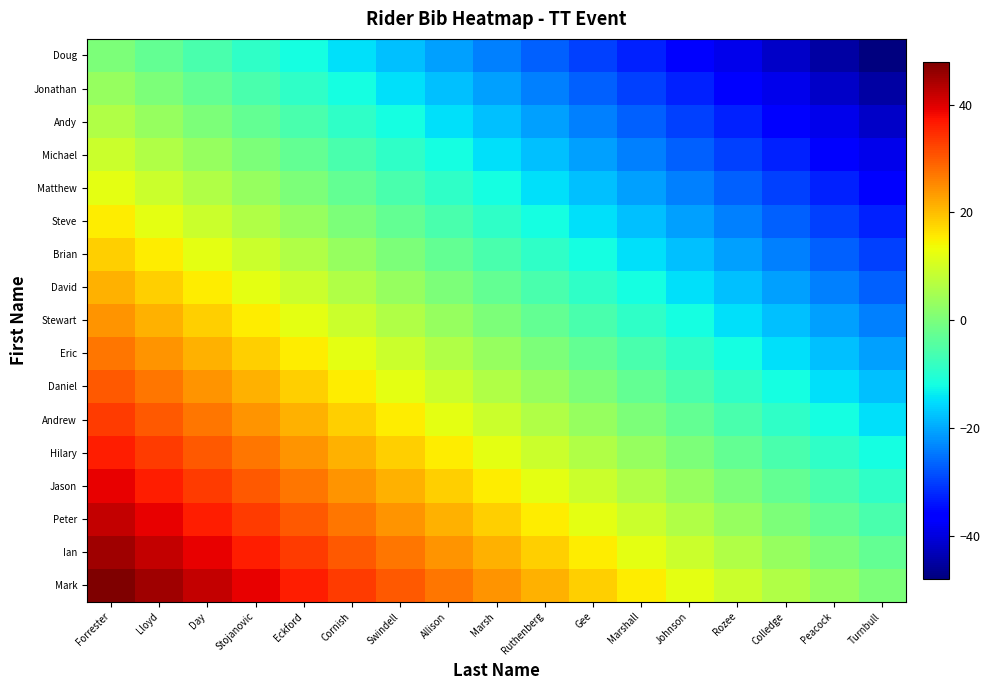

Reading right to left, what are all the values shown in this chart?

Doug: Turnbull=-48	Peacock=-45	Colledge=-42	Rozee=-39	Johnson=-36	Marshall=-33	Gee=-30	Ruthenberg=-27	Marsh=-24	Allison=-21	Swindell=-18	Cornish=-15	Eckford=-12	Stojanovic=-9	Day=-6	Lloyd=-3	Forrester=0
Jonathan: Turnbull=-45	Peacock=-42	Colledge=-39	Rozee=-36	Johnson=-33	Marshall=-30	Gee=-27	Ruthenberg=-24	Marsh=-21	Allison=-18	Swindell=-15	Cornish=-12	Eckford=-9	Stojanovic=-6	Day=-3	Lloyd=0	Forrester=3
Andy: Turnbull=-42	Peacock=-39	Colledge=-36	Rozee=-33	Johnson=-30	Marshall=-27	Gee=-24	Ruthenberg=-21	Marsh=-18	Allison=-15	Swindell=-12	Cornish=-9	Eckford=-6	Stojanovic=-3	Day=0	Lloyd=3	Forrester=6
Michael: Turnbull=-39	Peacock=-36	Colledge=-33	Rozee=-30	Johnson=-27	Marshall=-24	Gee=-21	Ruthenberg=-18	Marsh=-15	Allison=-12	Swindell=-9	Cornish=-6	Eckford=-3	Stojanovic=0	Day=3	Lloyd=6	Forrester=9
Matthew: Turnbull=-36	Peacock=-33	Colledge=-30	Rozee=-27	Johnson=-24	Marshall=-21	Gee=-18	Ruthenberg=-15	Marsh=-12	Allison=-9	Swindell=-6	Cornish=-3	Eckford=0	Stojanovic=3	Day=6	Lloyd=9	Forrester=12
Steve: Turnbull=-33	Peacock=-30	Colledge=-27	Rozee=-24	Johnson=-21	Marshall=-18	Gee=-15	Ruthenberg=-12	Marsh=-9	Allison=-6	Swindell=-3	Cornish=0	Eckford=3	Stojanovic=6	Day=9	Lloyd=12	Forrester=15
Brian: Turnbull=-30	Peacock=-27	Colledge=-24	Rozee=-21	Johnson=-18	Marshall=-15	Gee=-12	Ruthenberg=-9	Marsh=-6	Allison=-3	Swindell=0	Cornish=3	Eckford=6	Stojanovic=9	Day=12	Lloyd=15	Forrester=18
David: Turnbull=-27	Peacock=-24	Colledge=-21	Rozee=-18	Johnson=-15	Marshall=-12	Gee=-9	Ruthenberg=-6	Marsh=-3	Allison=0	Swindell=3	Cornish=6	Eckford=9	Stojanovic=12	Day=15	Lloyd=18	Forrester=21
Stewart: Turnbull=-24	Peacock=-21	Colledge=-18	Rozee=-15	Johnson=-12	Marshall=-9	Gee=-6	Ruthenberg=-3	Marsh=0	Allison=3	Swindell=6	Cornish=9	Eckford=12	Stojanovic=15	Day=18	Lloyd=21	Forrester=24
Eric: Turnbull=-21	Peacock=-18	Colledge=-15	Rozee=-12	Johnson=-9	Marshall=-6	Gee=-3	Ruthenberg=0	Marsh=3	Allison=6	Swindell=9	Cornish=12	Eckford=15	Stojanovic=18	Day=21	Lloyd=24	Forrester=27
Daniel: Turnbull=-18	Peacock=-15	Colledge=-12	Rozee=-9	Johnson=-6	Marshall=-3	Gee=0	Ruthenberg=3	Marsh=6	Allison=9	Swindell=12	Cornish=15	Eckford=18	Stojanovic=21	Day=24	Lloyd=27	Forrester=30
Andrew: Turnbull=-15	Peacock=-12	Colledge=-9	Rozee=-6	Johnson=-3	Marshall=0	Gee=3	Ruthenberg=6	Marsh=9	Allison=12	Swindell=15	Cornish=18	Eckford=21	Stojanovic=24	Day=27	Lloyd=30	Forrester=33
Hilary: Turnbull=-12	Peacock=-9	Colledge=-6	Rozee=-3	Johnson=0	Marshall=3	Gee=6	Ruthenberg=9	Marsh=12	Allison=15	Swindell=18	Cornish=21	Eckford=24	Stojanovic=27	Day=30	Lloyd=33	Forrester=36
Jason: Turnbull=-9	Peacock=-6	Colledge=-3	Rozee=0	Johnson=3	Marshall=6	Gee=9	Ruthenberg=12	Marsh=15	Allison=18	Swindell=21	Cornish=24	Eckford=27	Stojanovic=30	Day=33	Lloyd=36	Forrester=39
Peter: Turnbull=-6	Peacock=-3	Colledge=0	Rozee=3	Johnson=6	Marshall=9	Gee=12	Ruthenberg=15	Marsh=18	Allison=21	Swindell=24	Cornish=27	Eckford=30	Stojanovic=33	Day=36	Lloyd=39	Forrester=42
Ian: Turnbull=-3	Peacock=0	Colledge=3	Rozee=6	Johnson=9	Marshall=12	Gee=15	Ruthenberg=18	Marsh=21	Allison=24	Swindell=27	Cornish=30	Eckford=33	Stojanovic=36	Day=39	Lloyd=42	Forrester=45
Mark: Turnbull=0	Peacock=3	Colledge=6	Rozee=9	Johnson=12	Marshall=15	Gee=18	Ruthenberg=21	Marsh=24	Allison=27	Swindell=30	Cornish=33	Eckford=36	Stojanovic=39	Day=42	Lloyd=45	Forrester=48